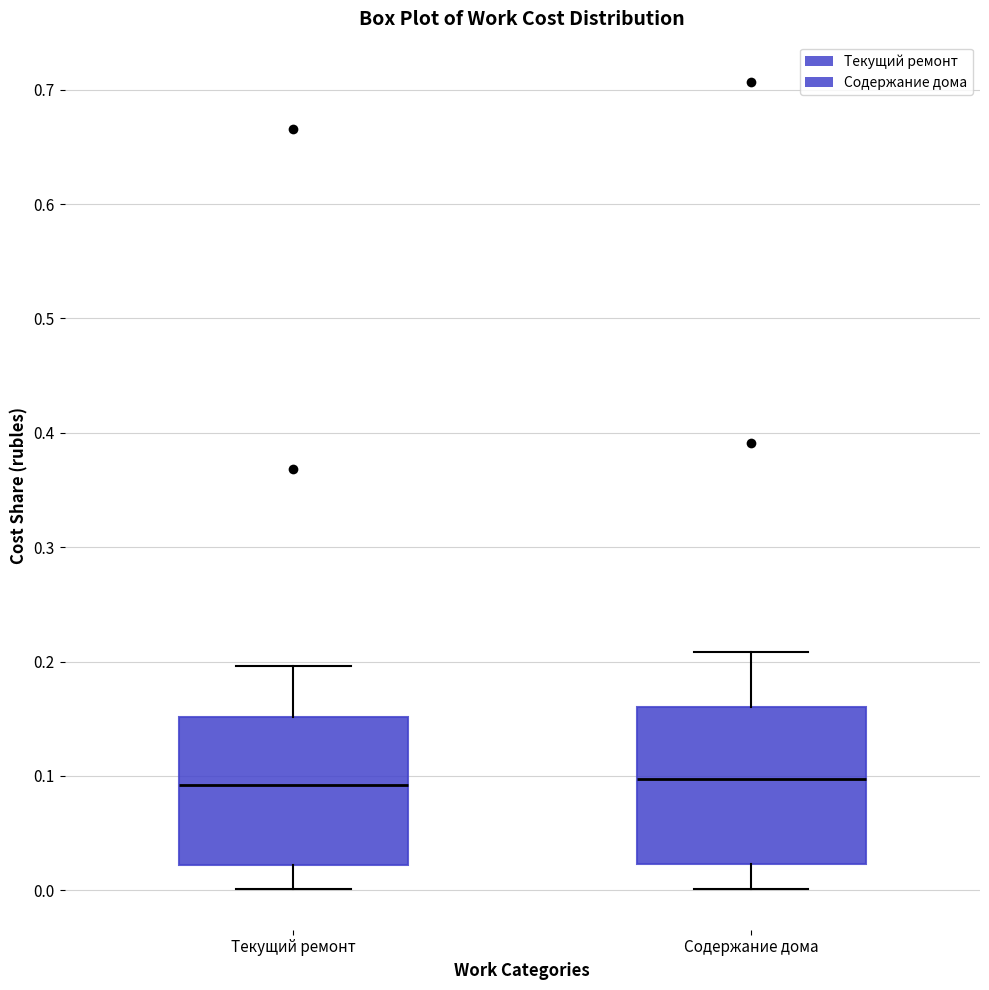

Where is the lower edge of the box for Текущий ремонт on the y-axis? The values are not printed on the chart, so give them approximately, as read against the axis.

0.02